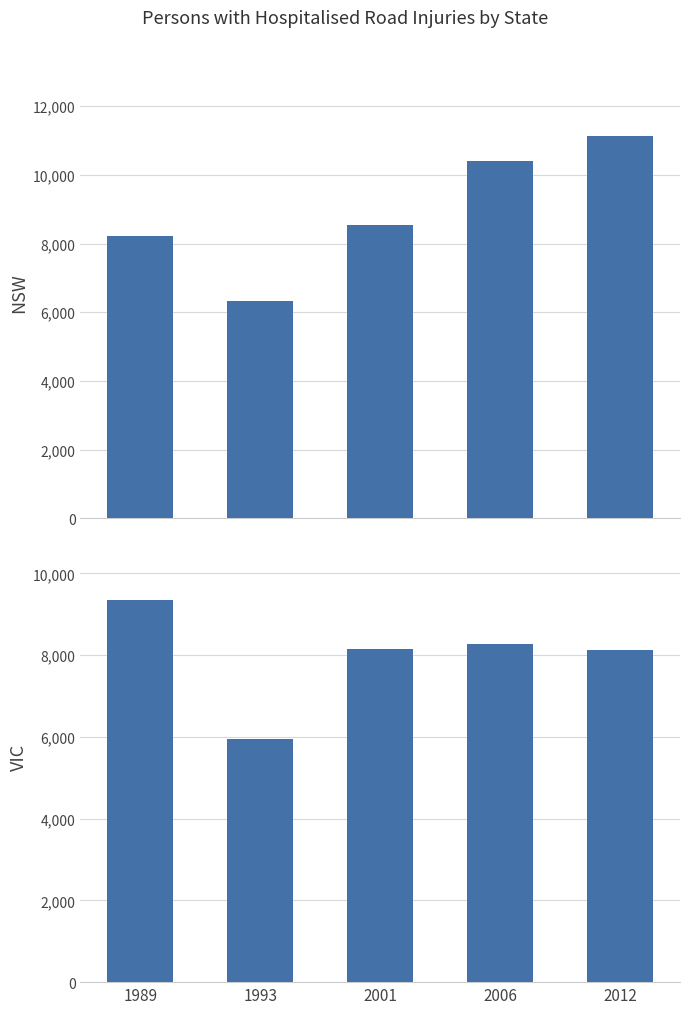

Are the bars horizontal?

No